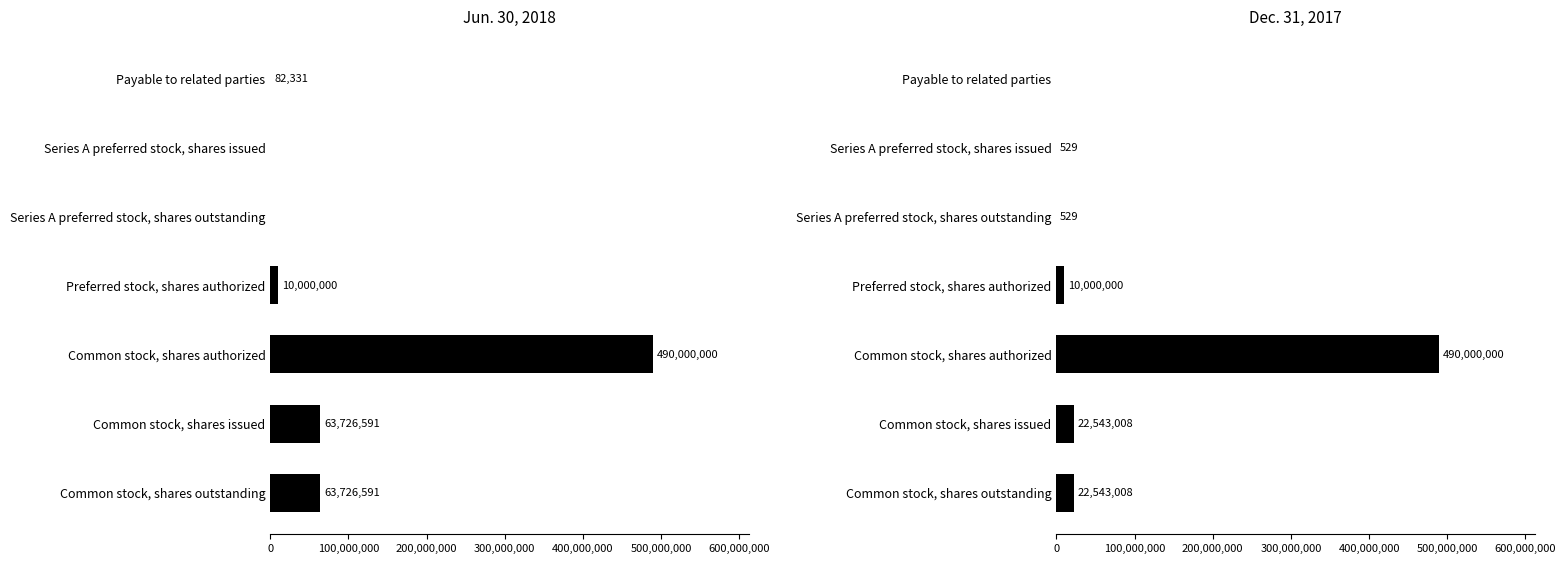

How many bars are there in total?

14